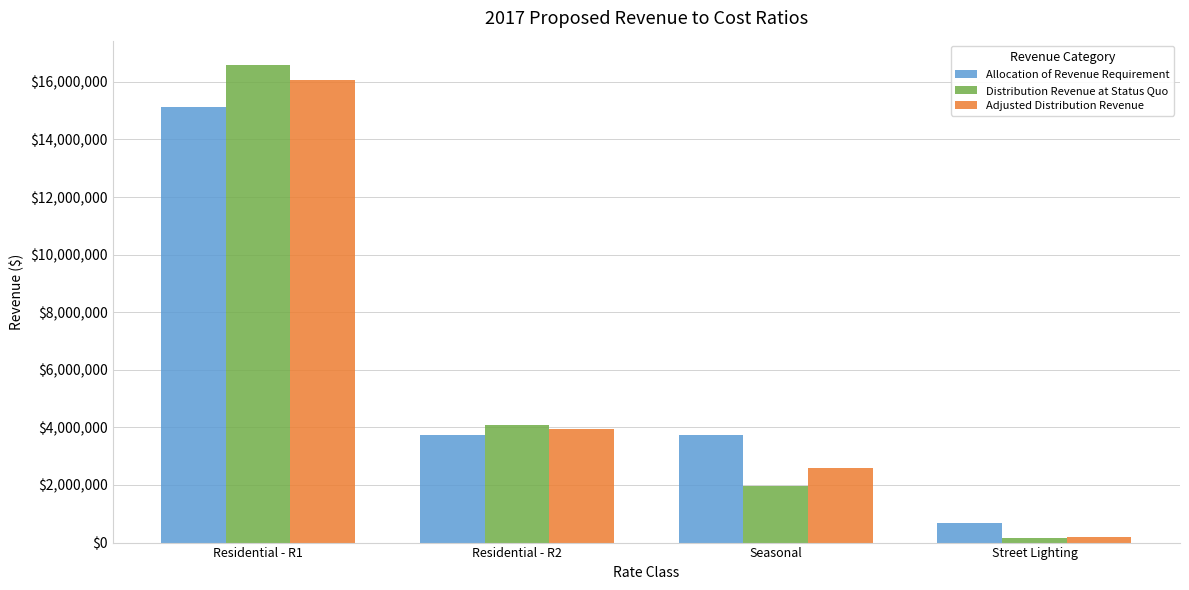

At which category does the chart reach its minimum across all series?

Street Lighting